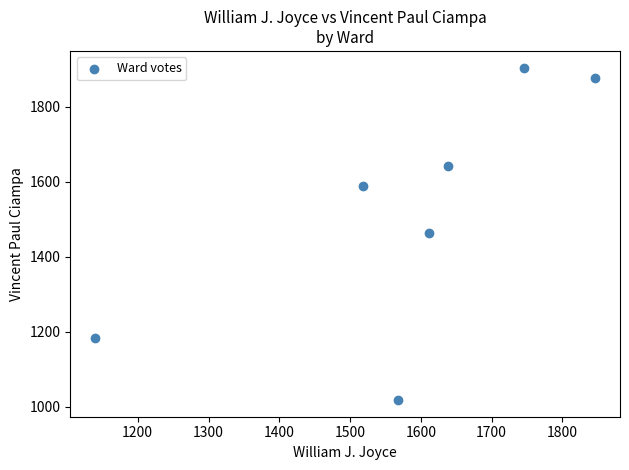

What is the range of Y values (max minus min)?

886